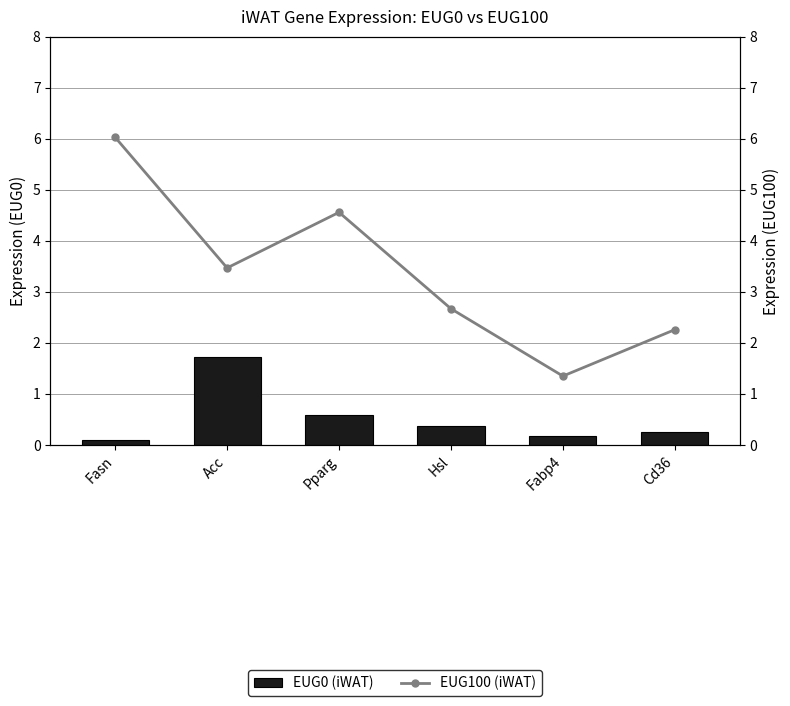

The value of EUG100 (iWAT) at Fabp4 is 0.5. True or false?

False